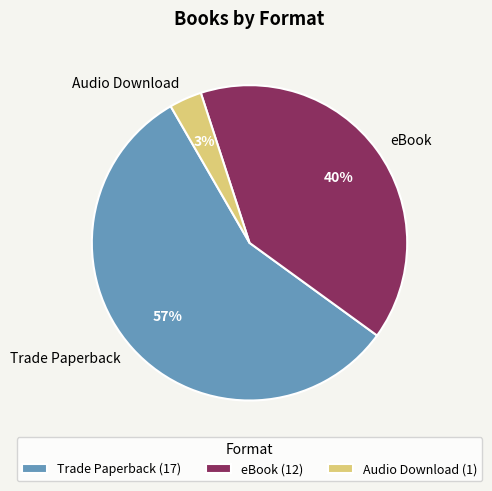

What percentage is the Trade Paperback slice, to the nearest percent?

57%